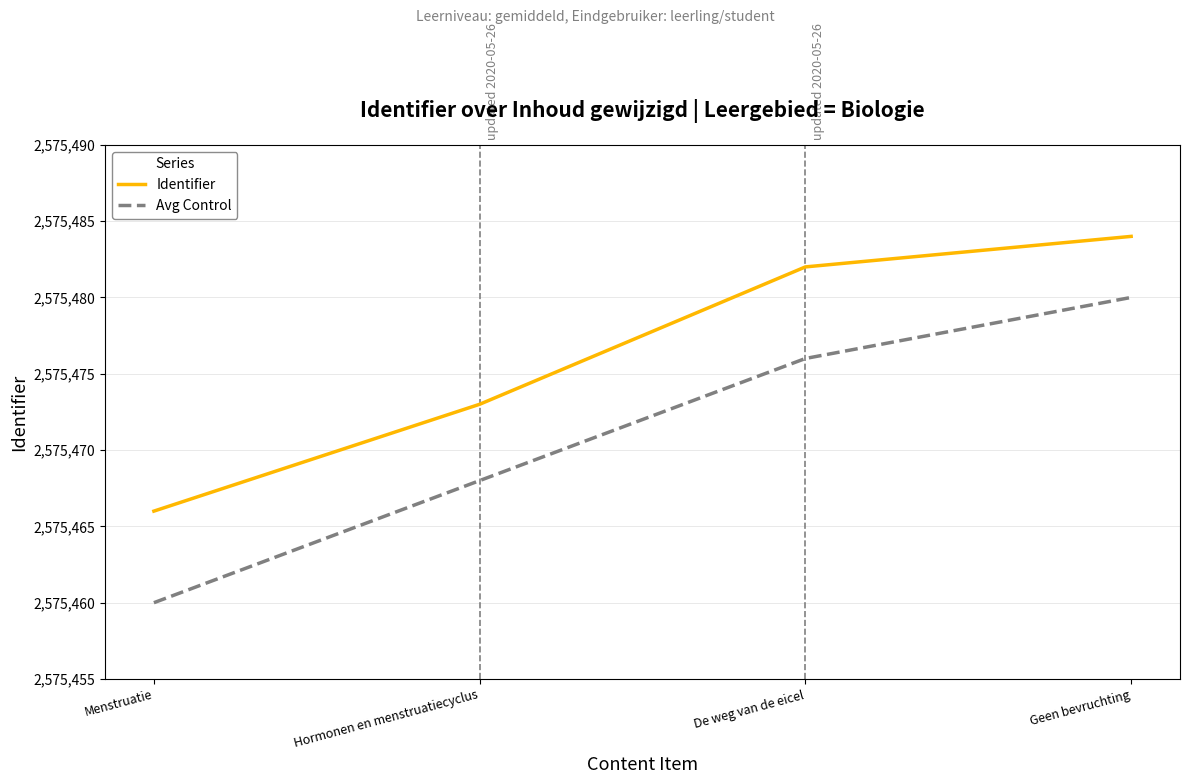

Reading left to right, transcribe all the data shown in this chart.

Identifier: Menstruatie=2575466	Hormonen en menstruatiecyclus=2575473	De weg van de eicel=2575482	Geen bevruchting=2575484
Avg Control: Menstruatie=2575460	Hormonen en menstruatiecyclus=2575468	De weg van de eicel=2575476	Geen bevruchting=2575480